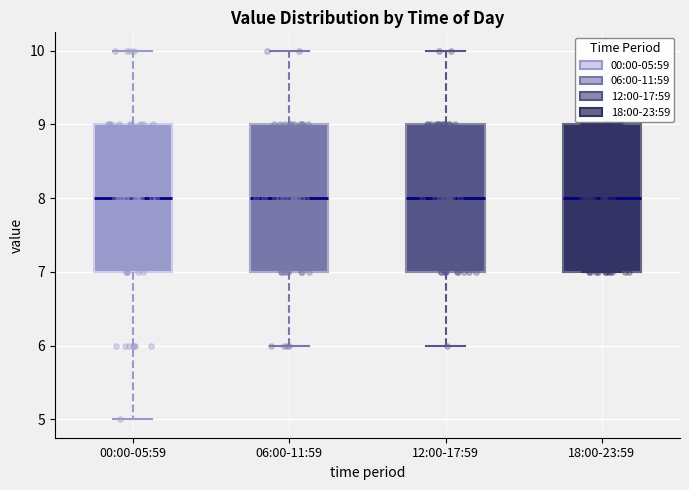

Where does the median line of the box for 18:00-23:59 sit on the y-axis? The values are not printed on the chart, so give them approximately, as read against the axis.

8